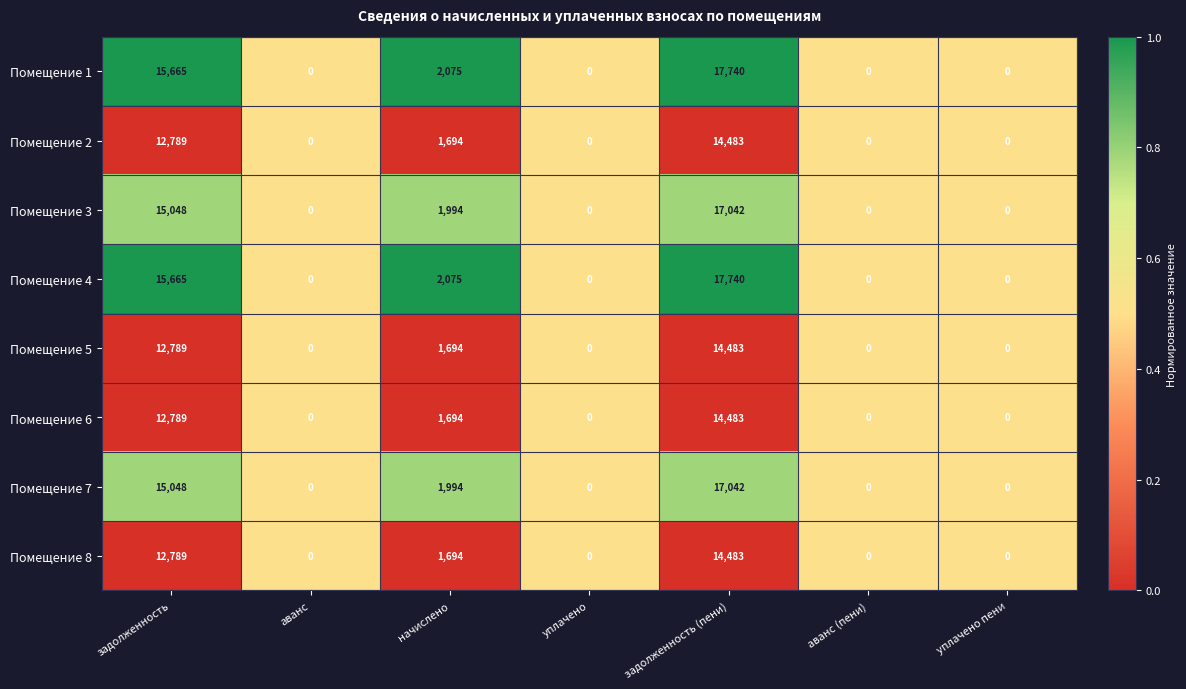

What is the sum of all Помещение 7 values?

34084